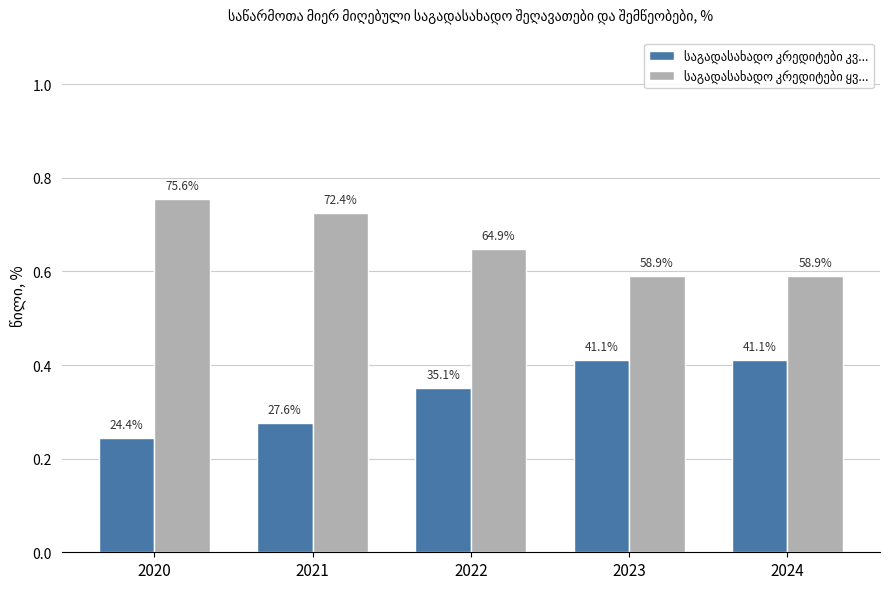

How many bars are there in each group?

2